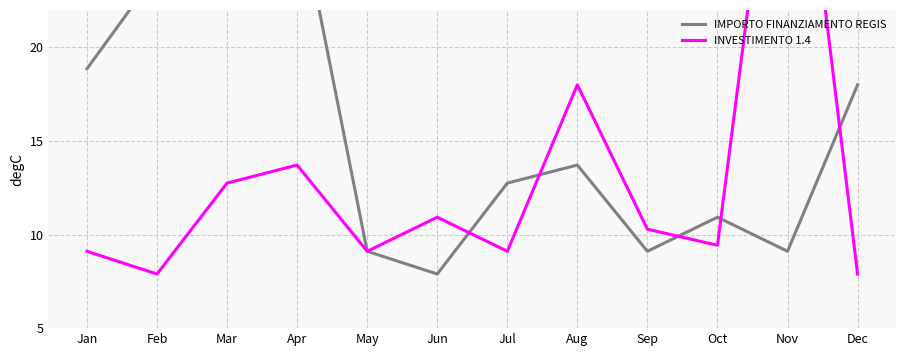

How many lines are shown in the chart?

2